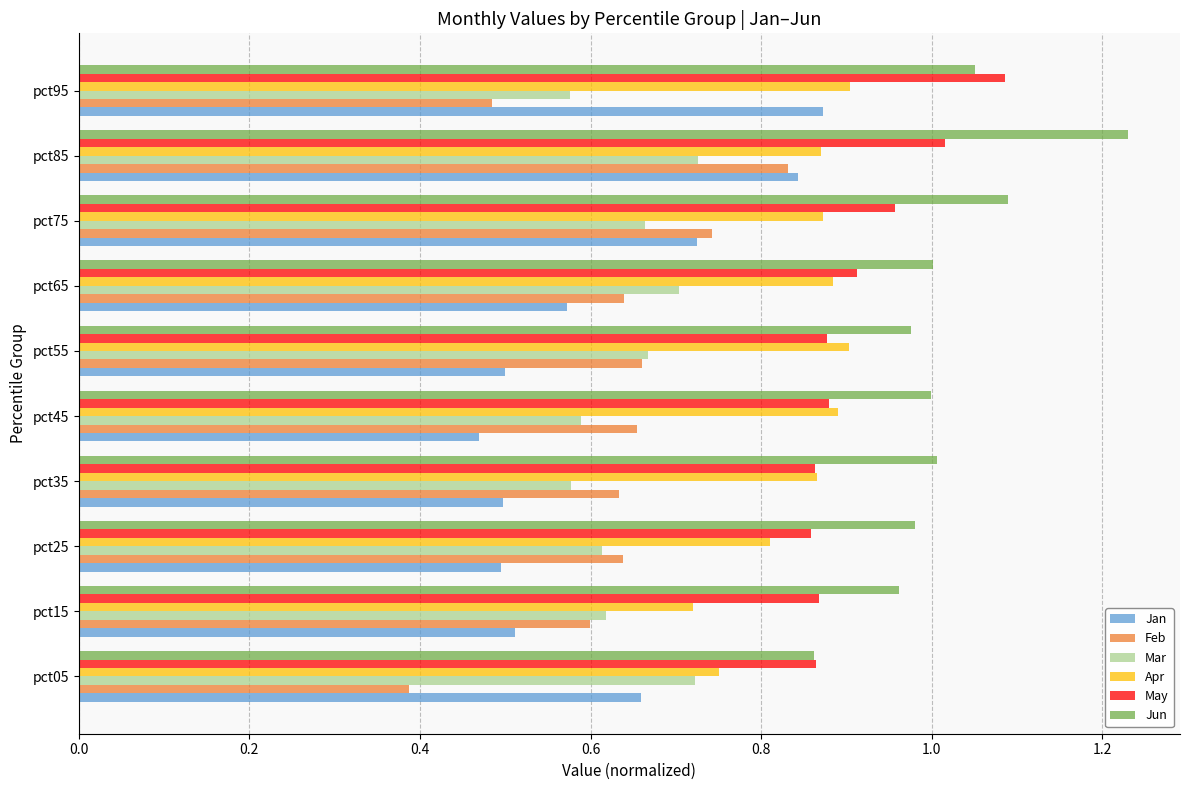

What is the sum of all Apr values?

8.5